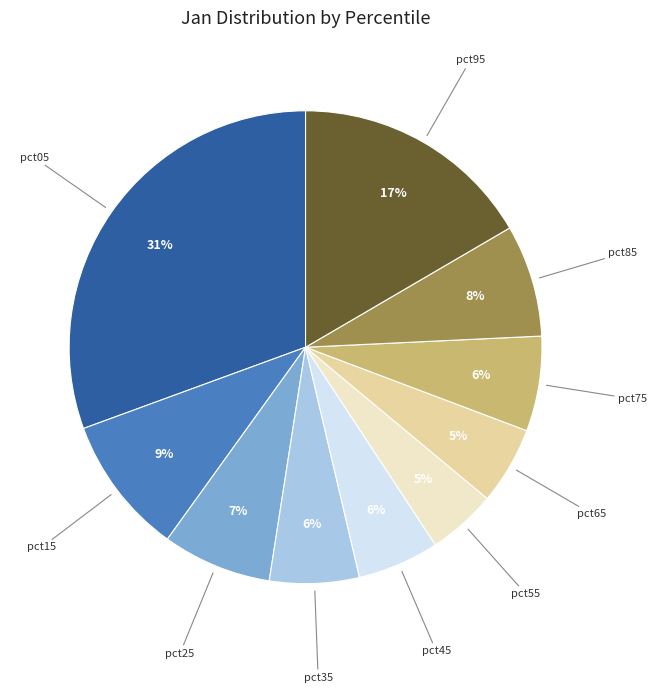

To the nearest percent, what is the average slice percentage?

10%